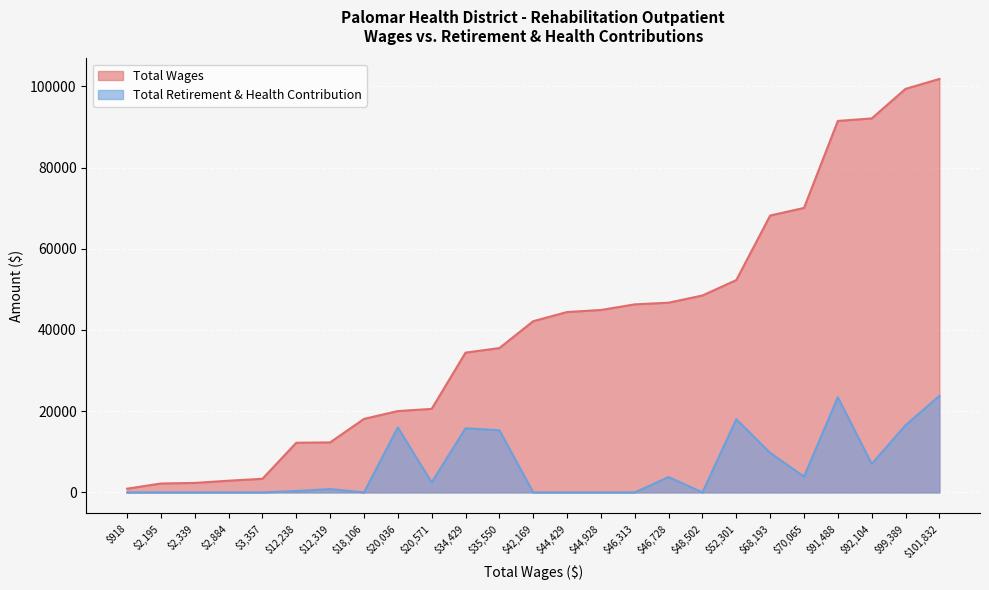

Rank the series by their average value, from highest to lowest.

Total Wages, Total Retirement & Health Contribution